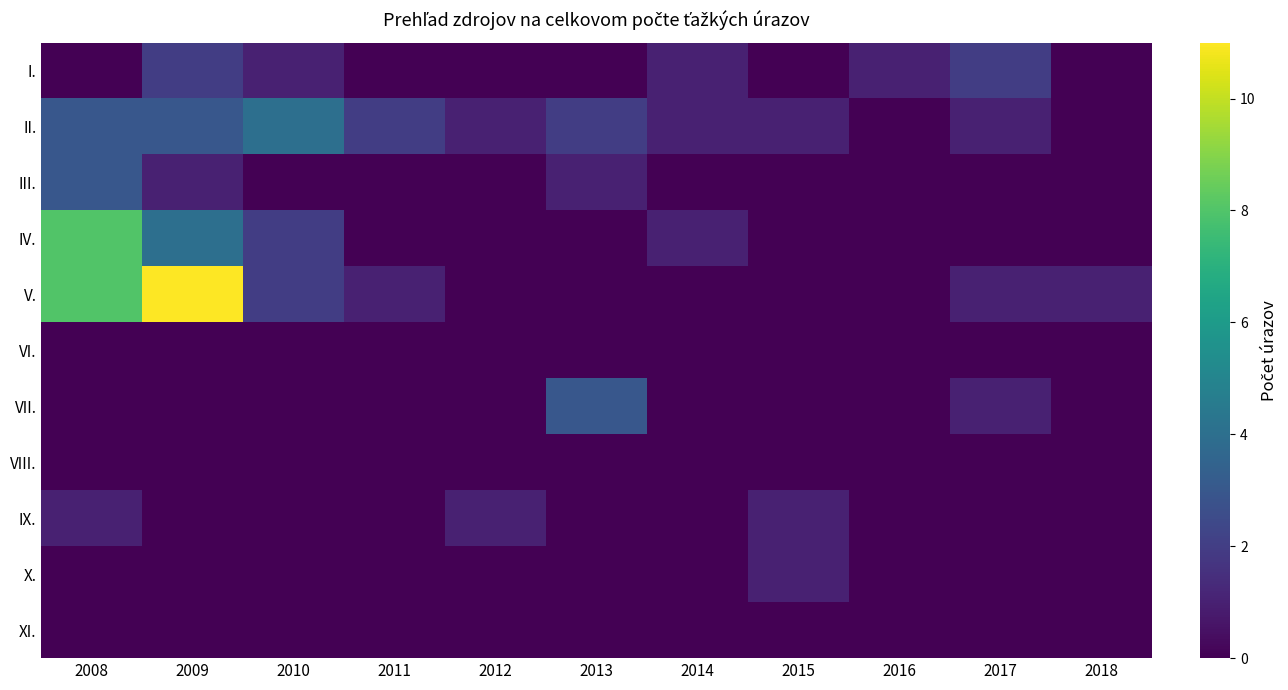

What is the total value across all series at 2015?

3